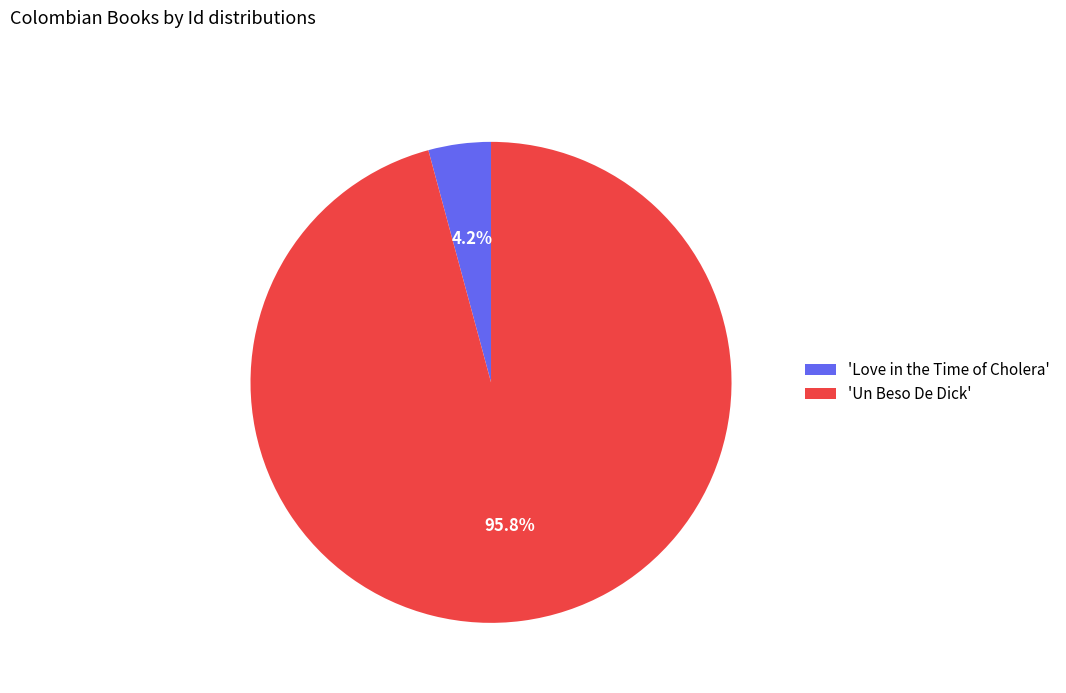

What is the smallest slice in the pie chart?

'Love in the Time of Cholera'